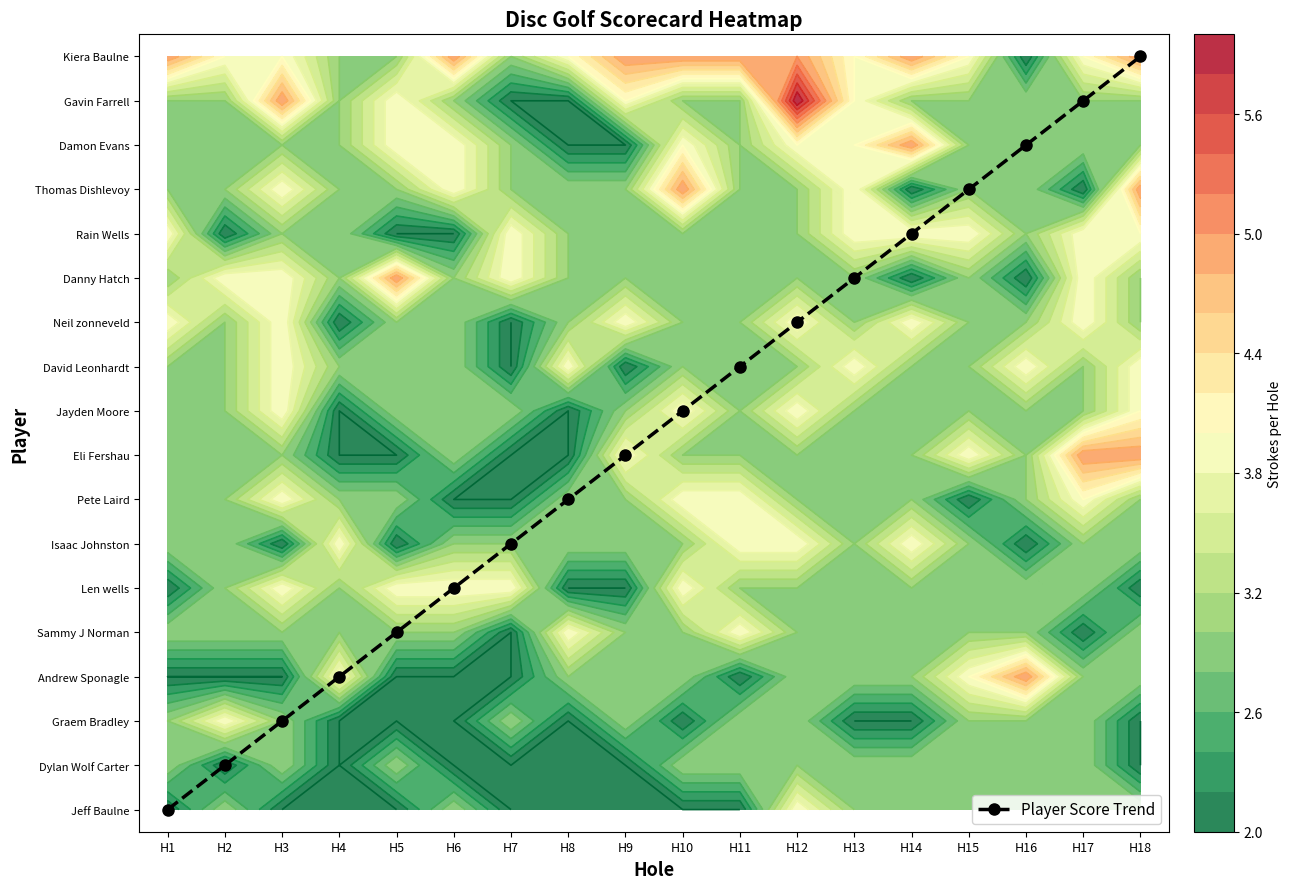

How many positive values are there?

17